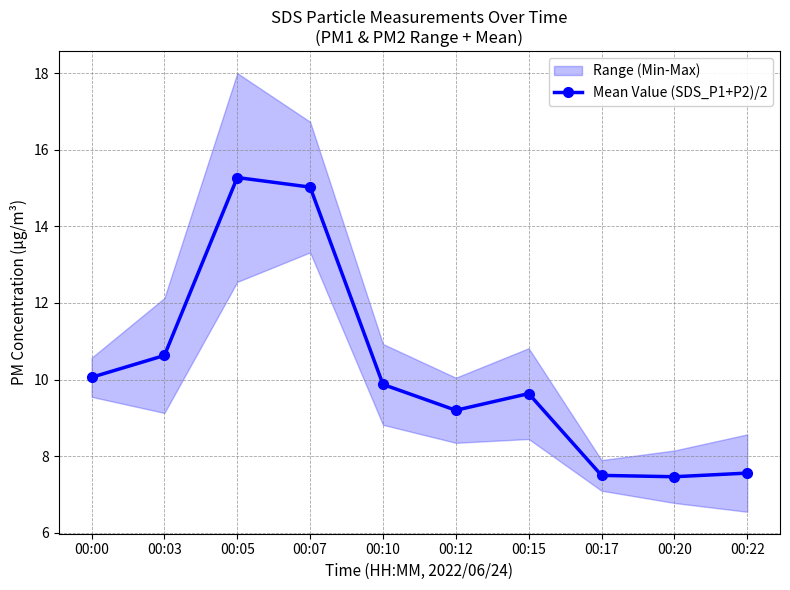

How many interior local valleys (lower than both neighbors) does the data have?

2